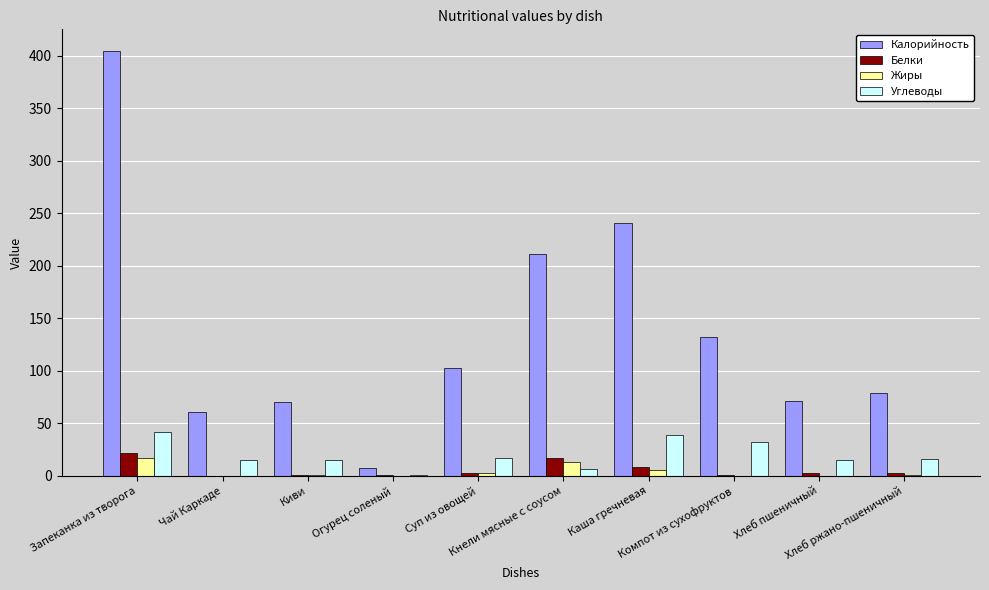

Which series has the largest total across all categories?

Калорийность